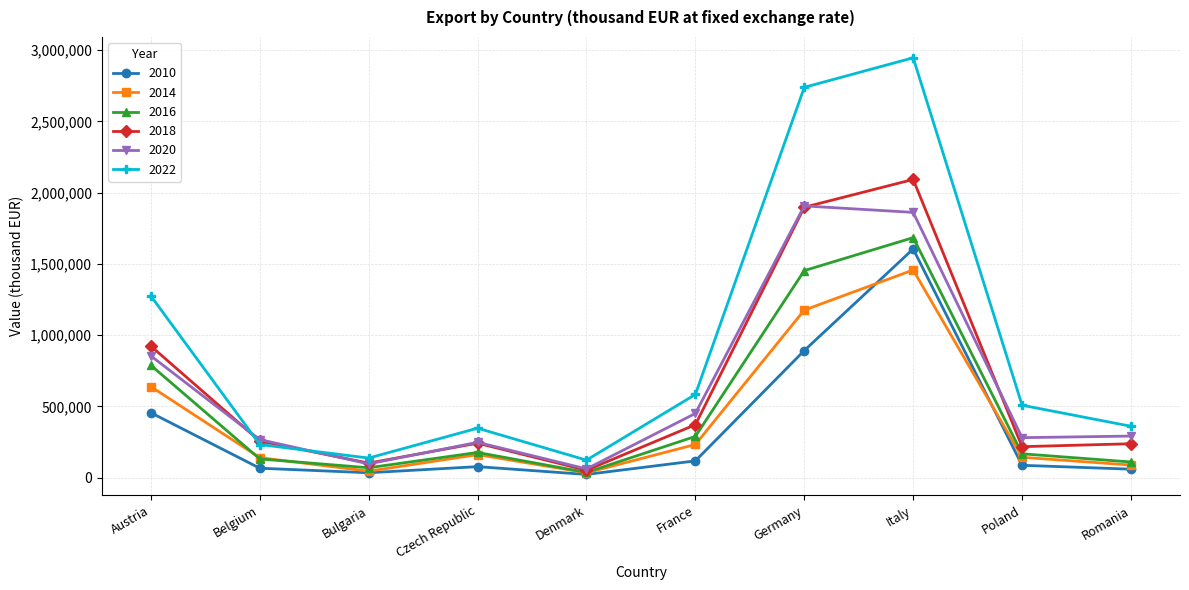

What is the sum of the 2016 values at France and Italy?

1974020